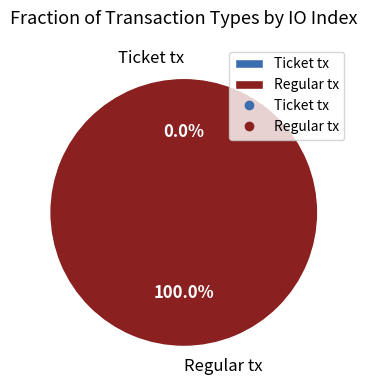

To the nearest percent, what is the difference between the Regular tx and Ticket tx slice percentages?

100%